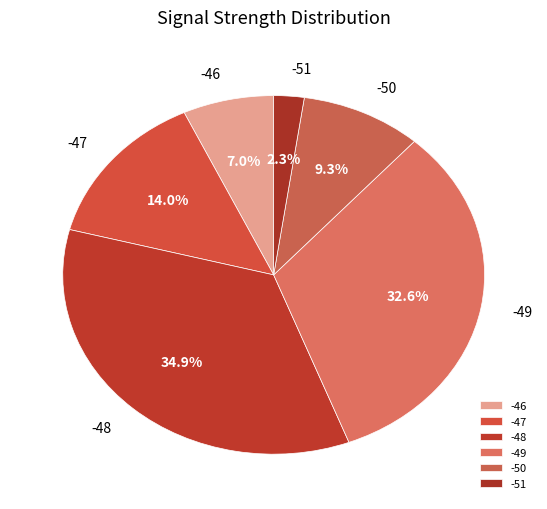

To the nearest percent, what percentage of the pie is -49?

33%